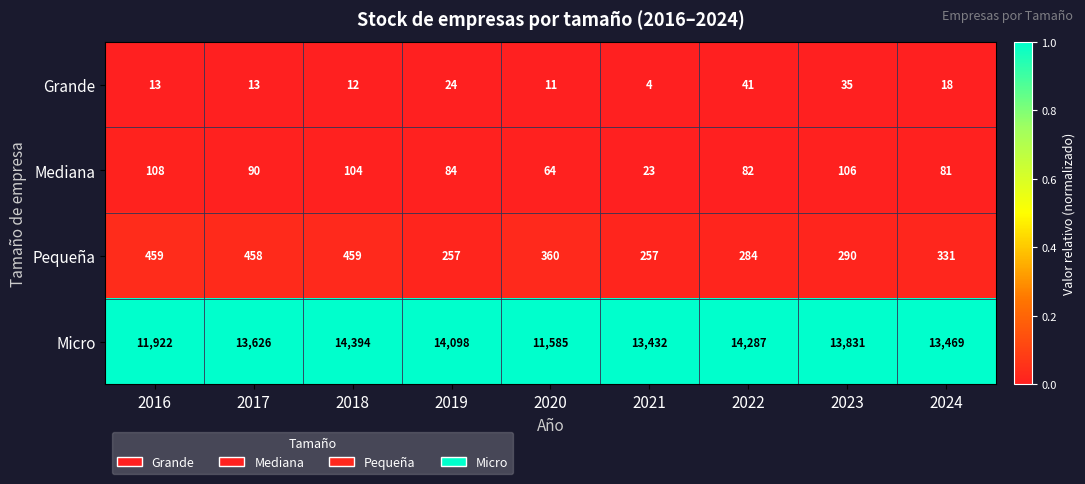

At which category does the chart reach its minimum across all series?

2021